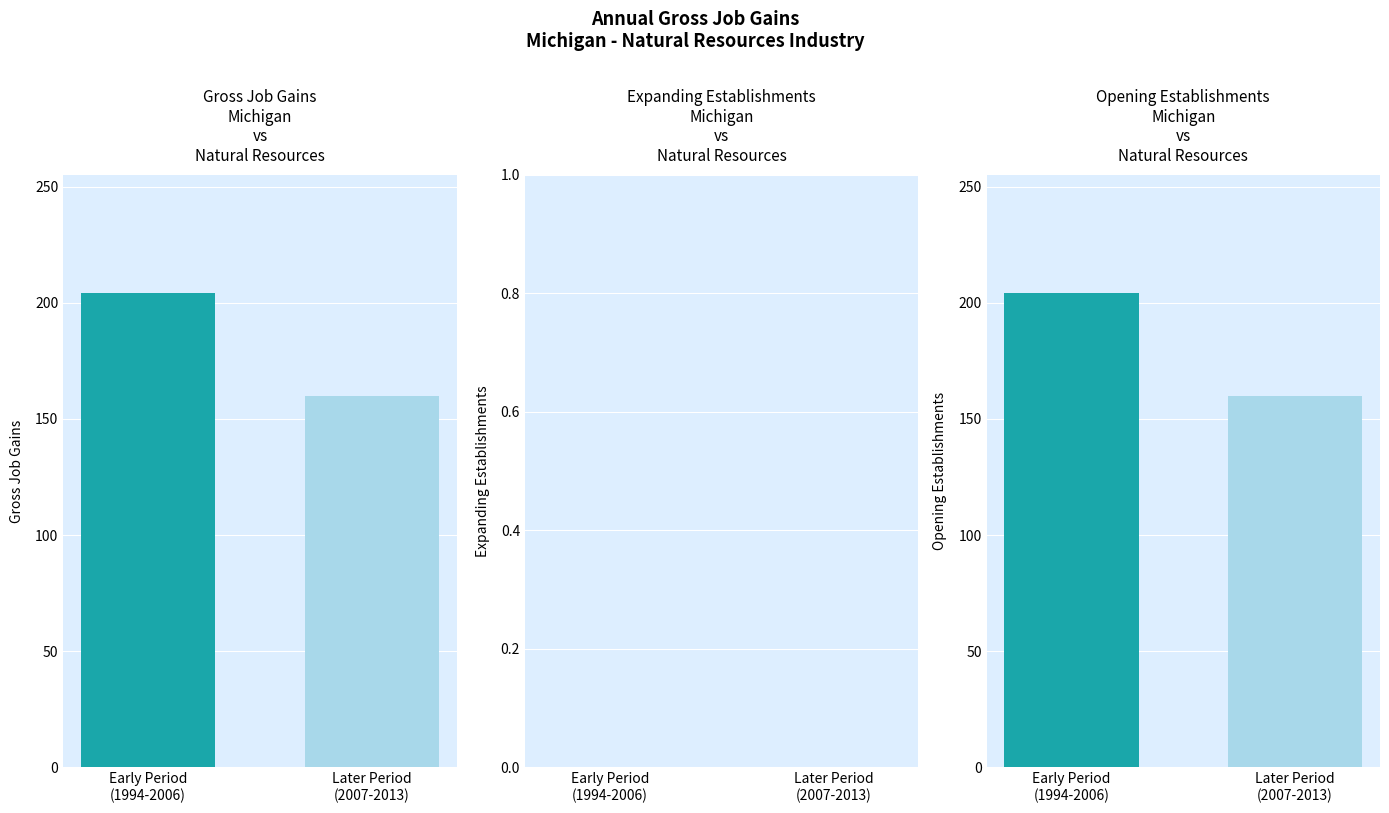

List the series in order of their peak value, highest first.

Gross Job Gains, Opening Establishments, Expanding Establishments